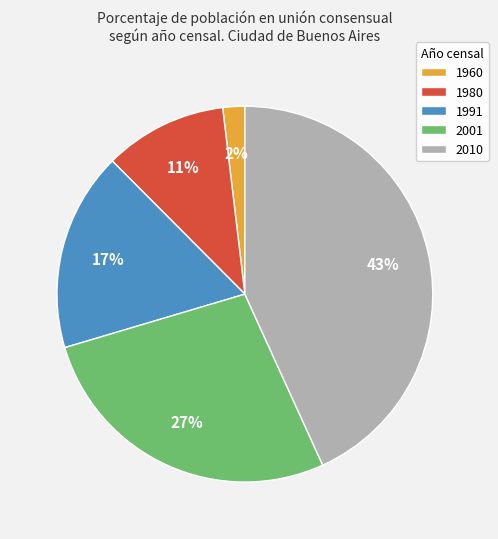

Approximately how many times larger is the value at 2010 compared to 1991?

2.5